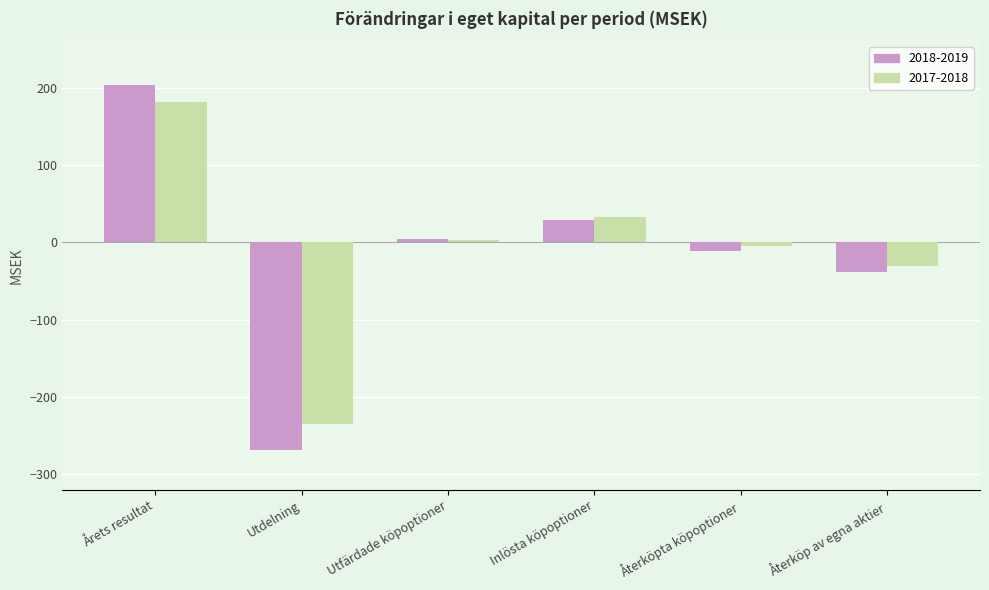

What is the value of the 2018-2019 bar at the 6th from the left?

-38